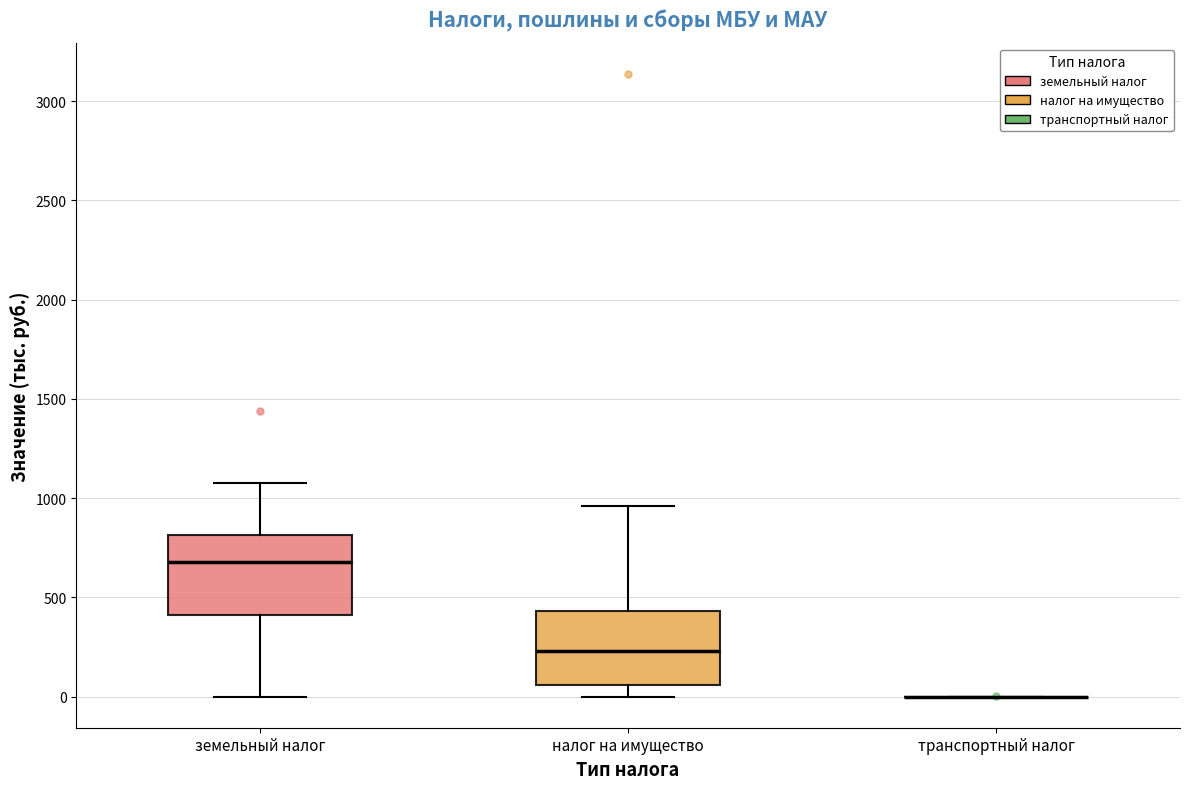

Reading left to right, transcribe this box plot: for each box, give where its median line is, the range the box spans, and where its two whiskers end, as read against the y-axis. The values are not printed on the chart, so give them approximately, as read against the axis.

земельный налог: median 700, box 400 to 800, whiskers 0 to 1050
налог на имущество: median 250, box 50 to 450, whiskers 0 to 950
транспортный налог: box collapsed to a line at 0, whiskers 0 to 0